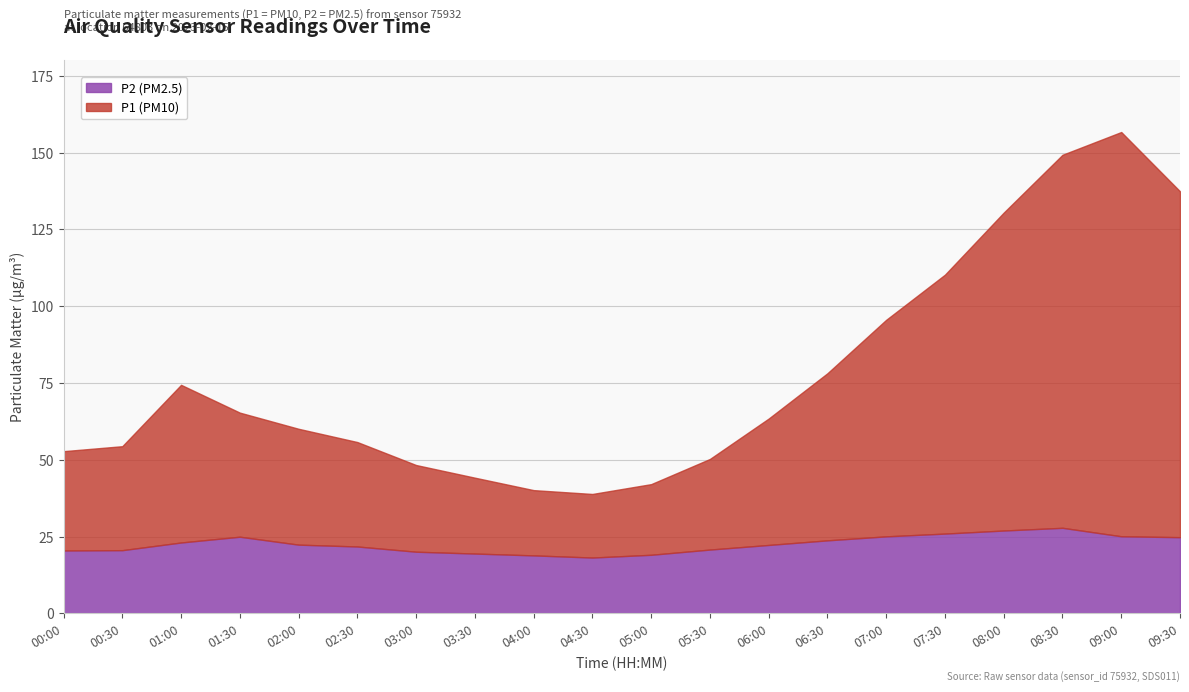

What is the value of the P1 point at the 4th from the left?

65.4